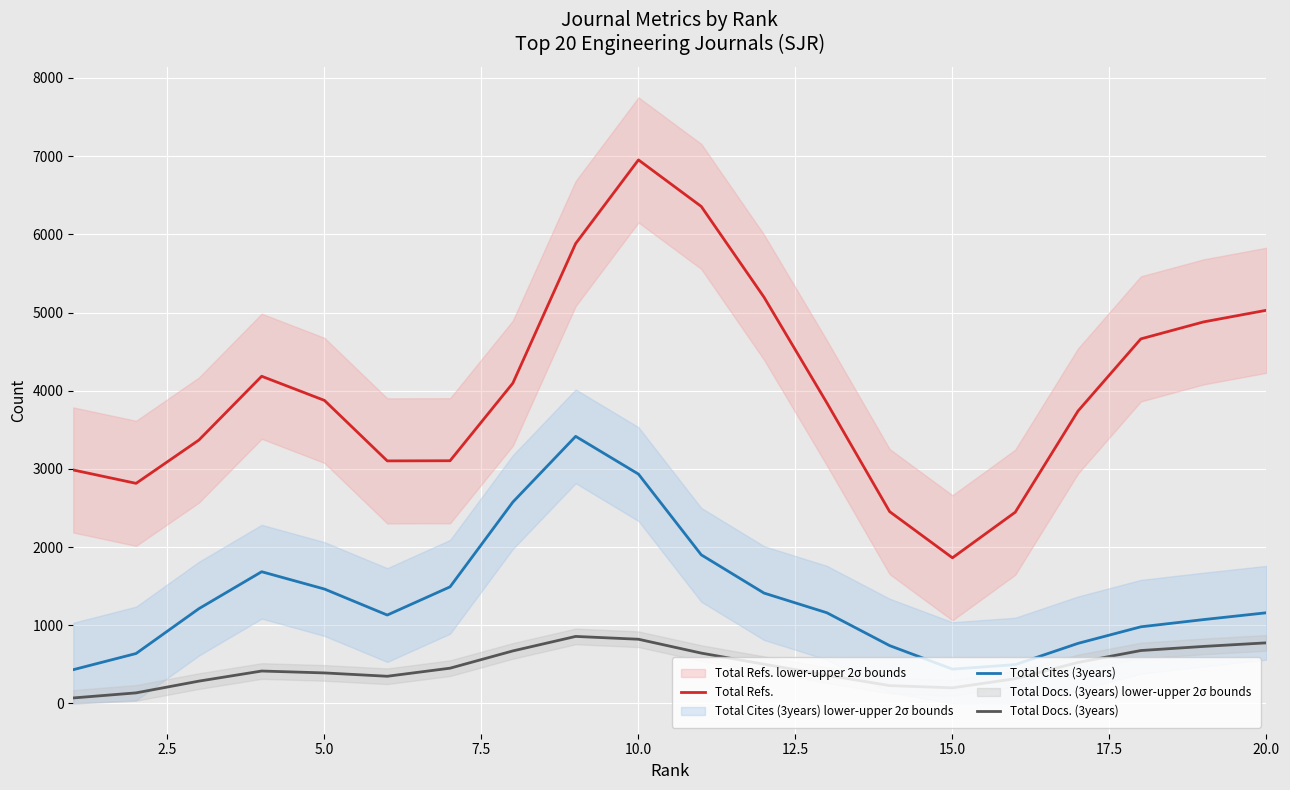

True or false: Total Docs. (3years) and Total Cites (3years) cross at least once.

False